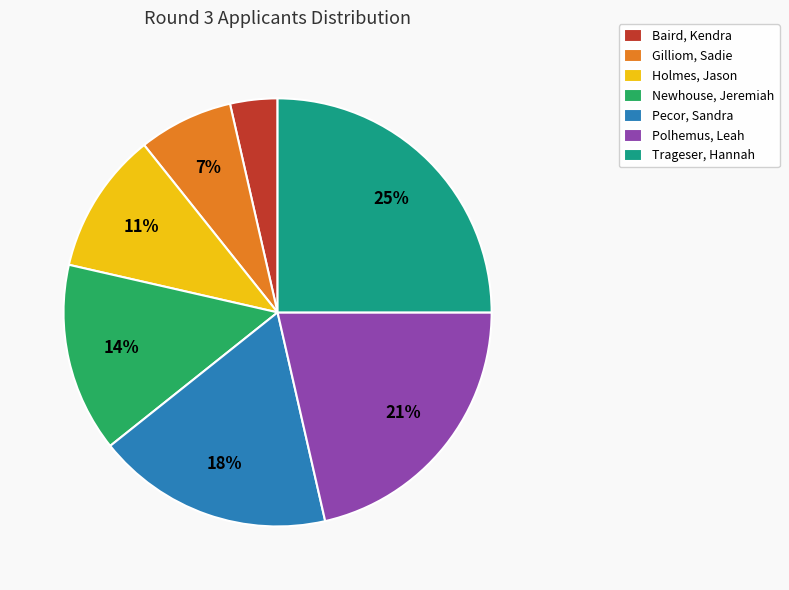

Rank the categories by value from lowest to highest.

Baird, Kendra, Gilliom, Sadie, Holmes, Jason, Newhouse, Jeremiah, Pecor, Sandra, Polhemus, Leah, Trageser, Hannah